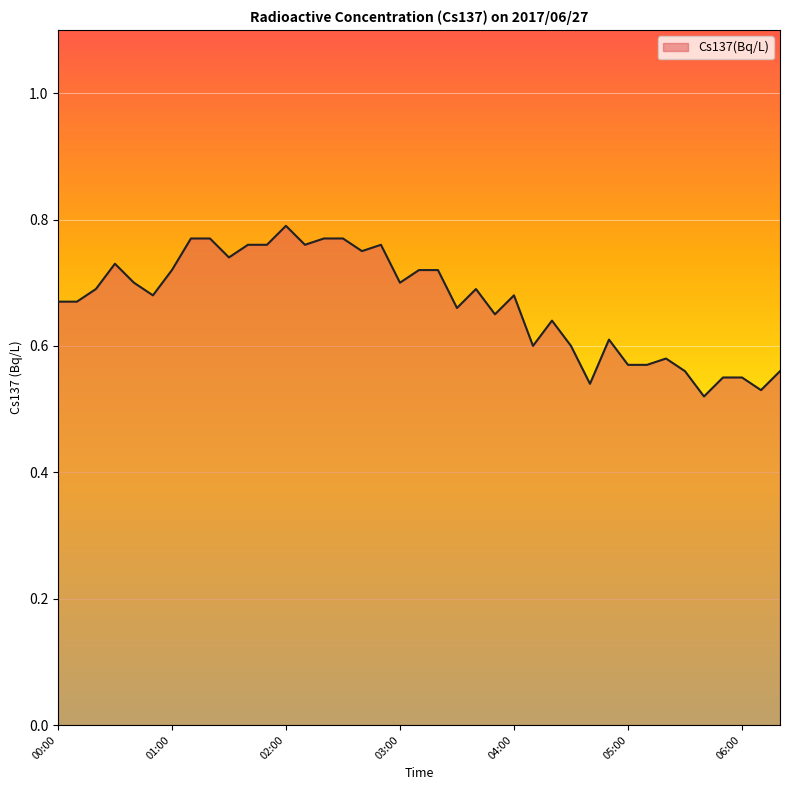

What is the difference between the maximum and minimum values?

0.3